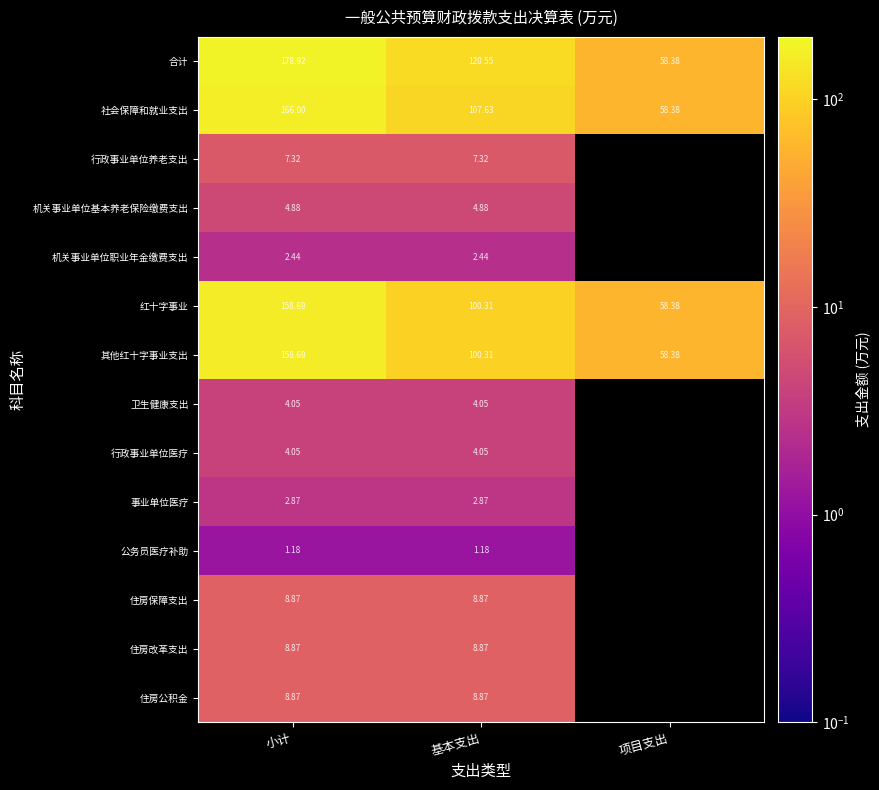

Which label corresponds to the smallest value in the chart?

小计